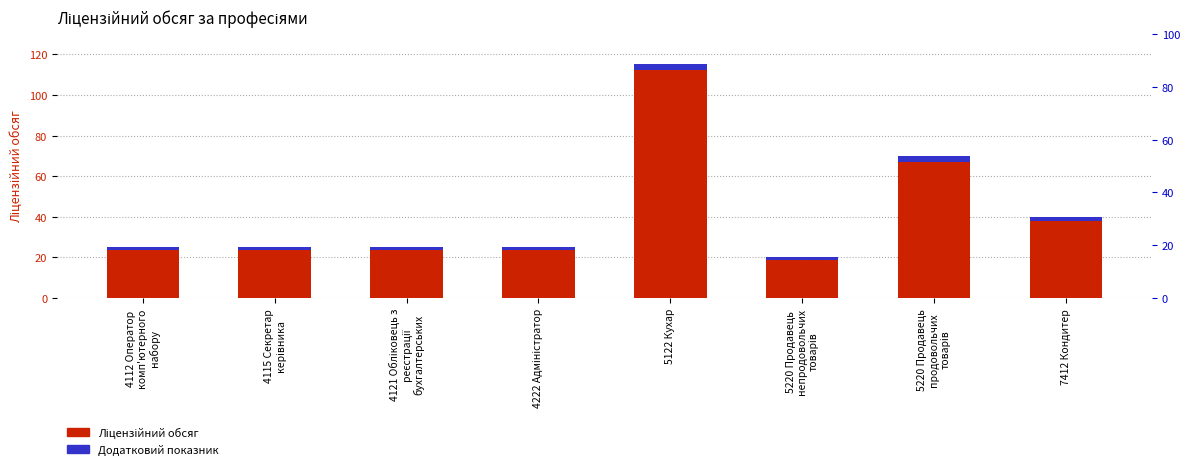

Is the value of Ліцензійний обсяг at 5220 Продавець
непродовольчих
товарів greater than the value of Додатковий показник at 5220 Продавець
непродовольчих
товарів?

Yes